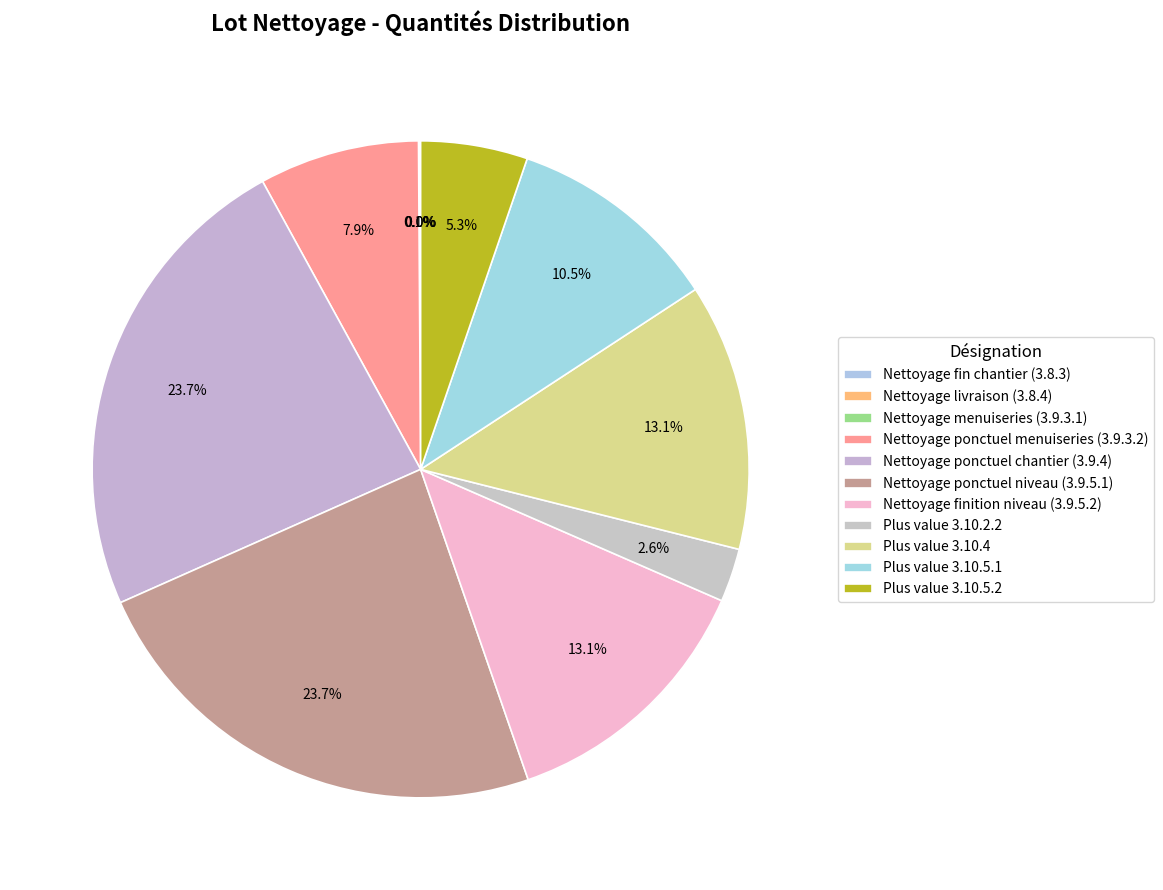

How many segments does this pie chart have?

11